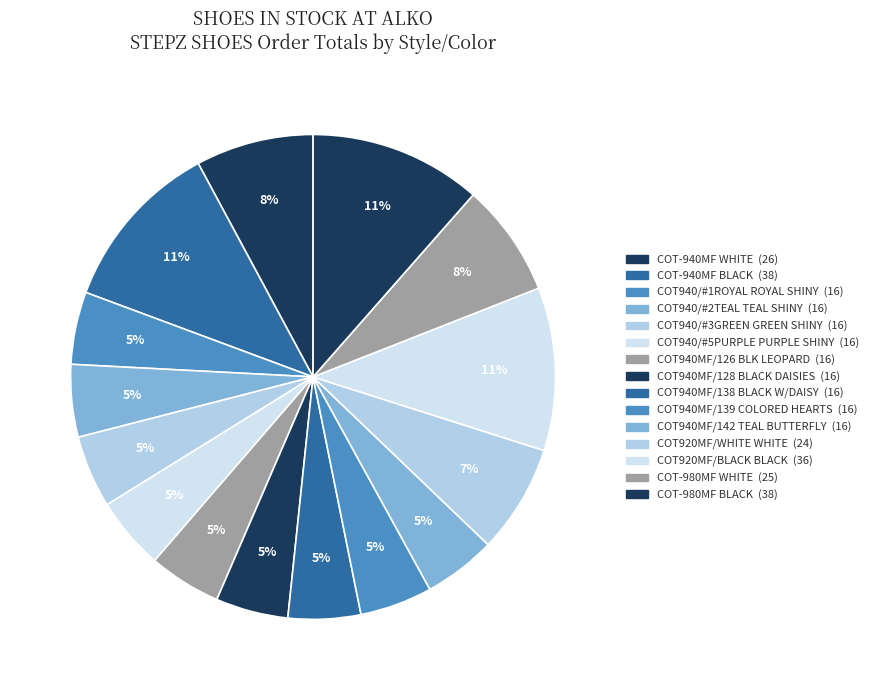

How many slices are in this pie chart?

15